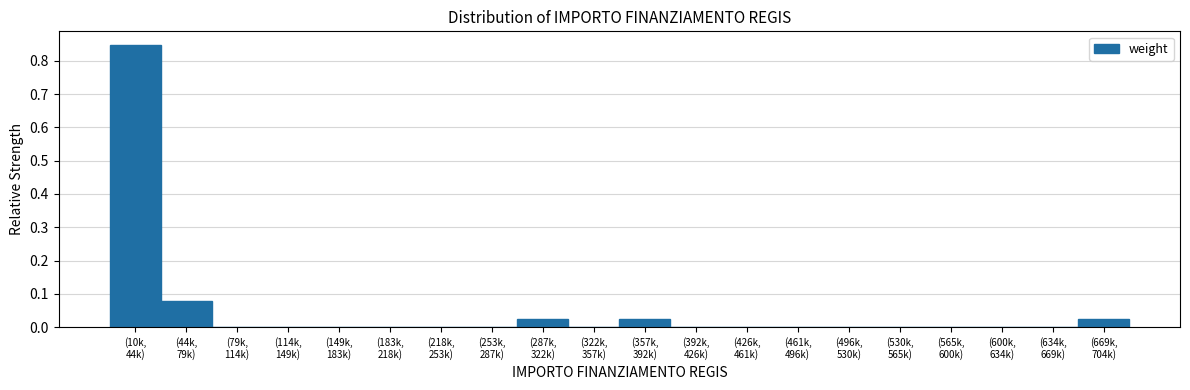

What is the sum of all values?

1.0